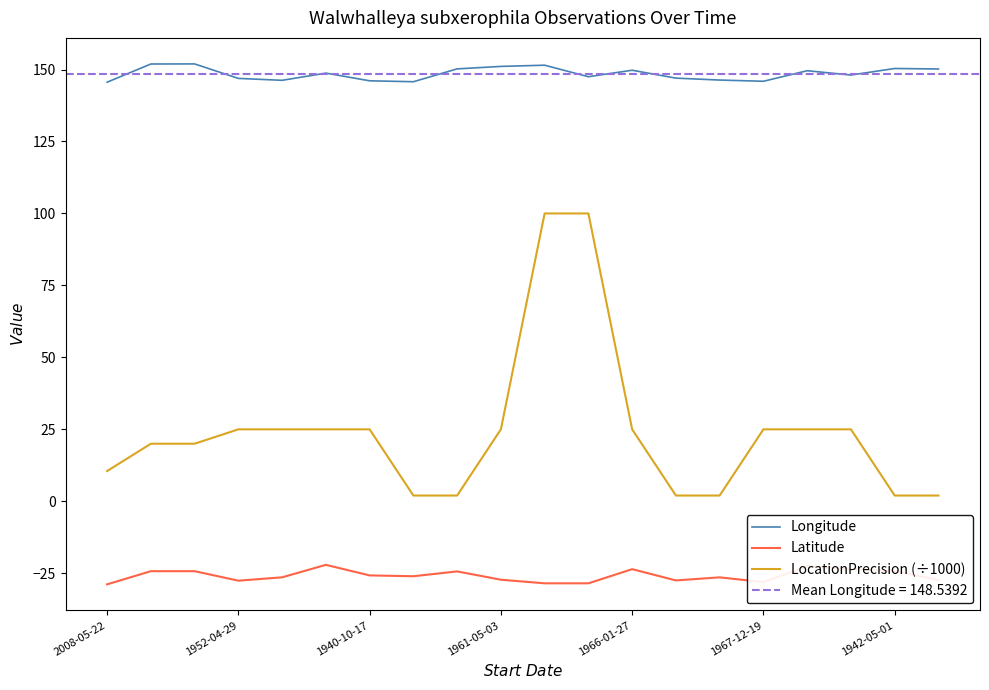

True or false: Latitude and Longitude cross at least once.

False